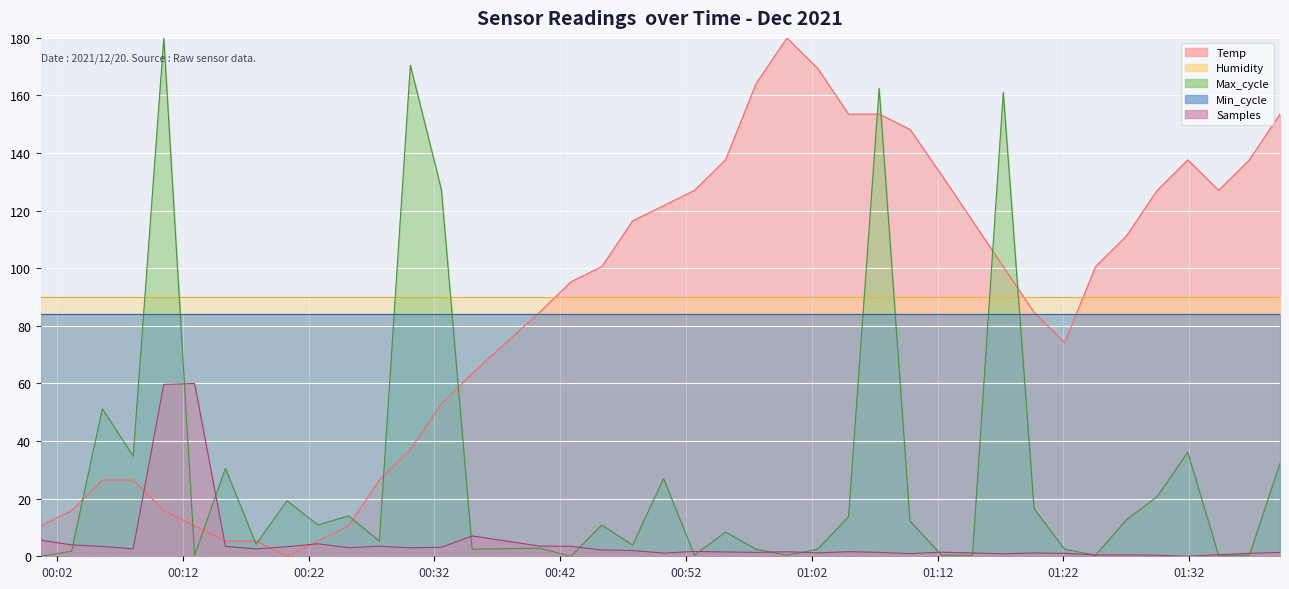

Which series has the largest range (max minus min)?

Temp